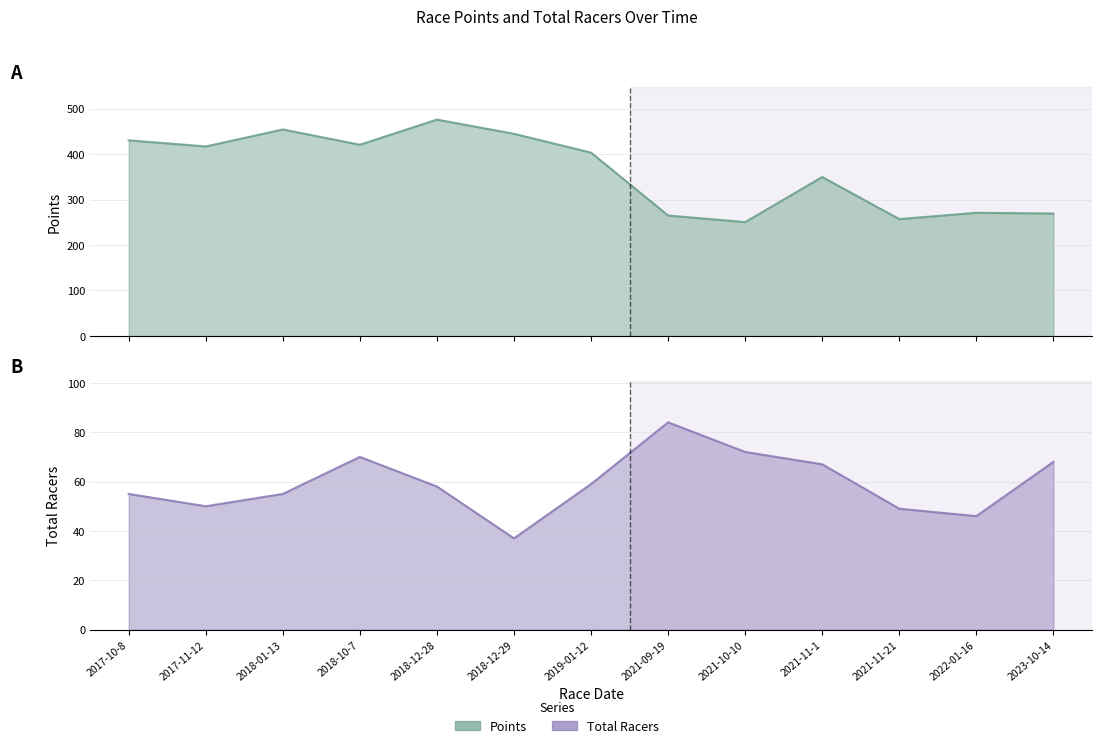

What is the label of the 11th point from the left?

2021-11-21